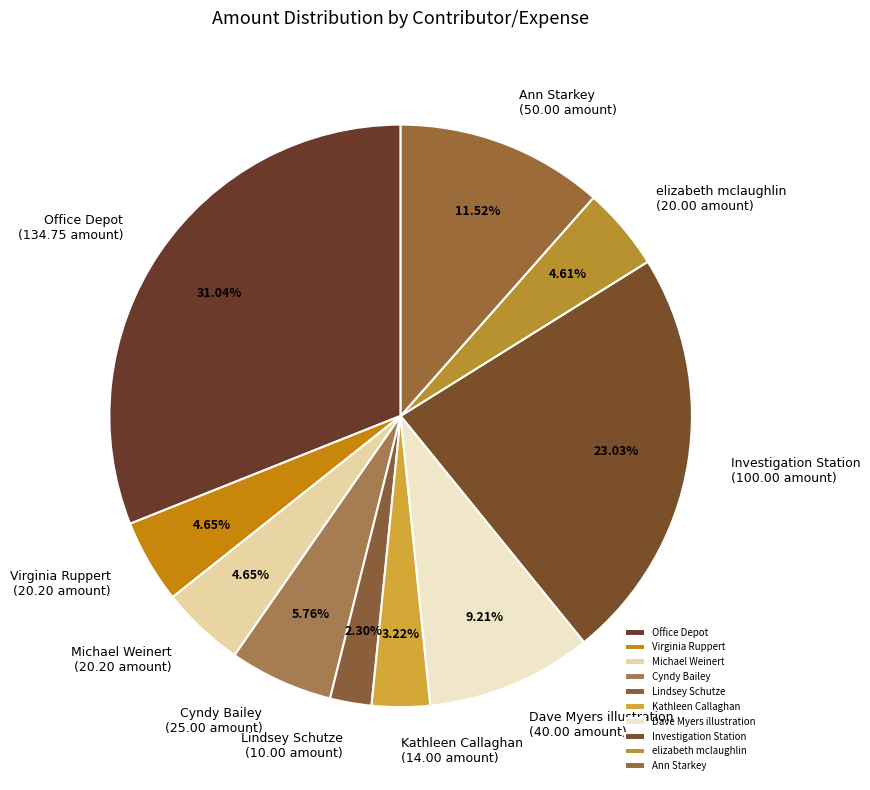

What portion of the pie excludes Michael Weinert?

95.3%